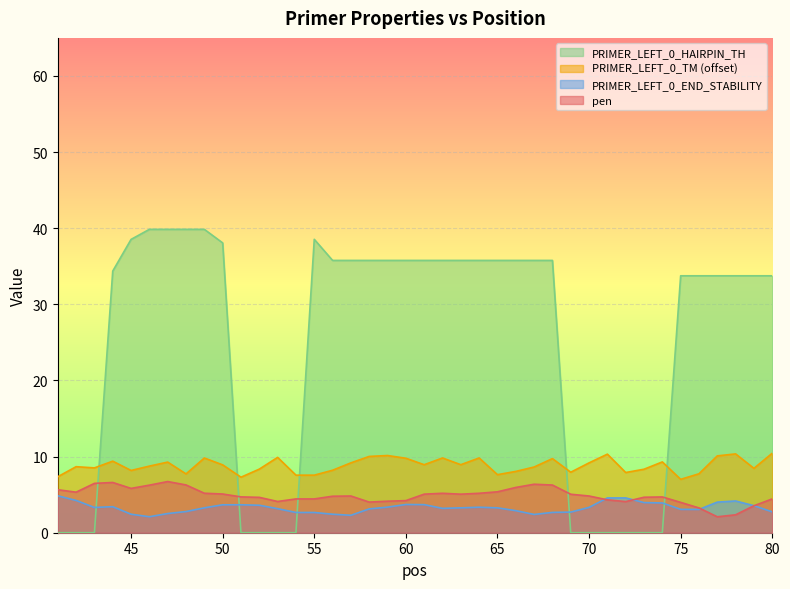

What is the average value of the PRIMER_LEFT_0_HAIRPIN_TH series?

24.4